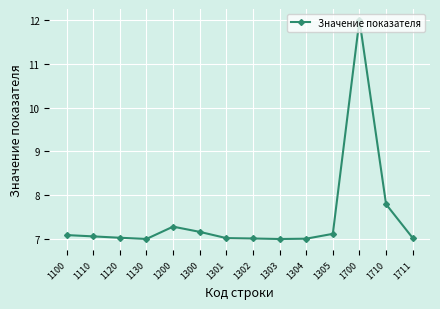

The value at 1130 is 7.0. True or false?

True